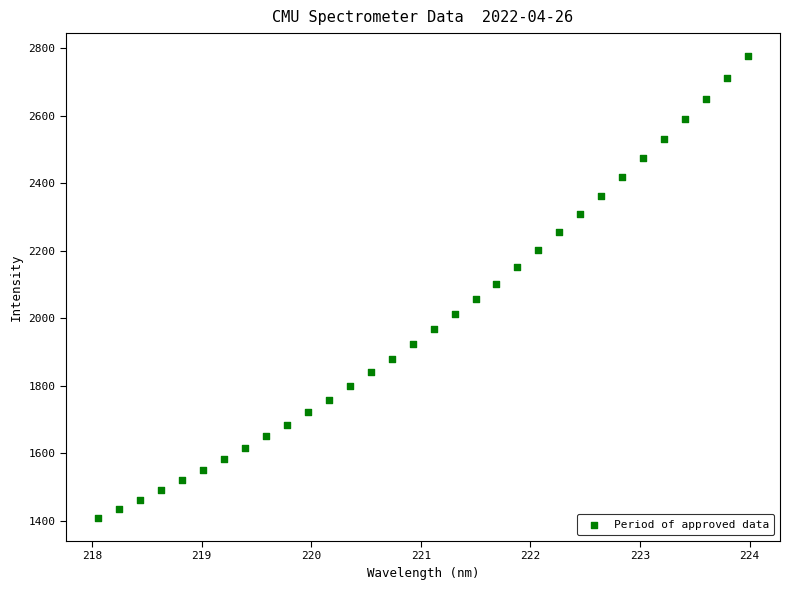

What is the range of Y values (max minus min)?

1368.2